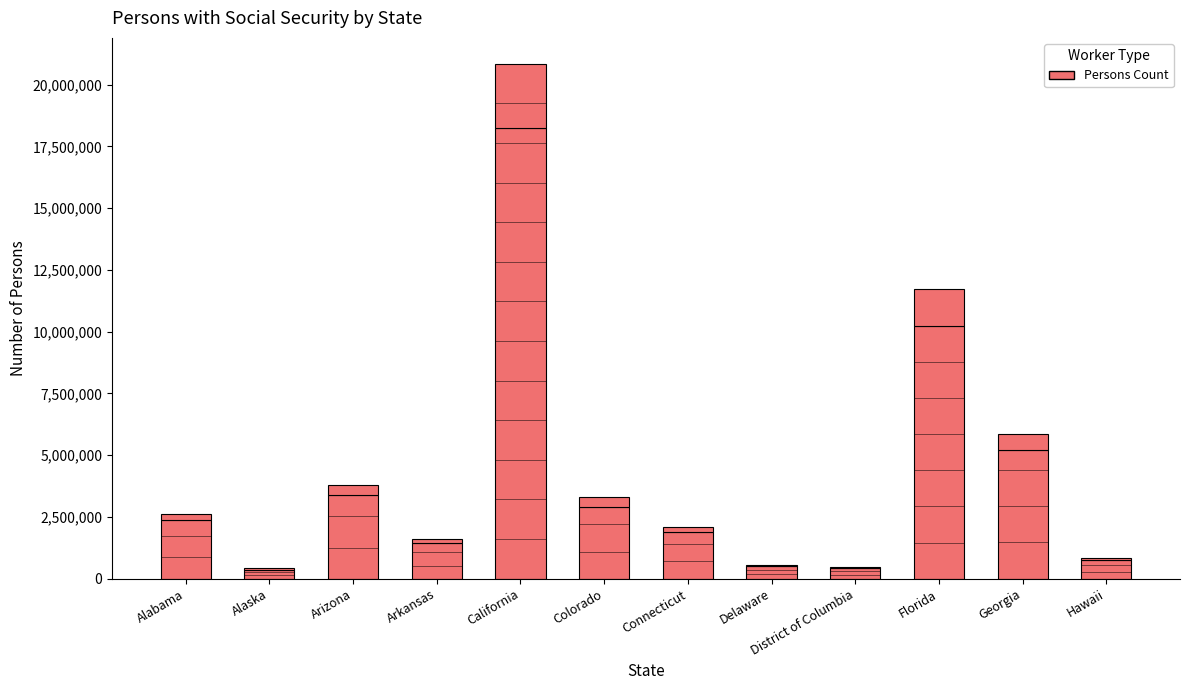

At which label is Self-employed closest to 1328751?

Florida